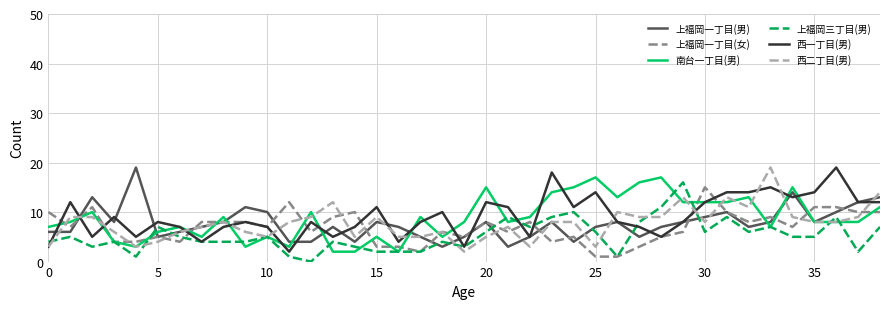

What is the highest value of the 西一丁目(男) series?

19